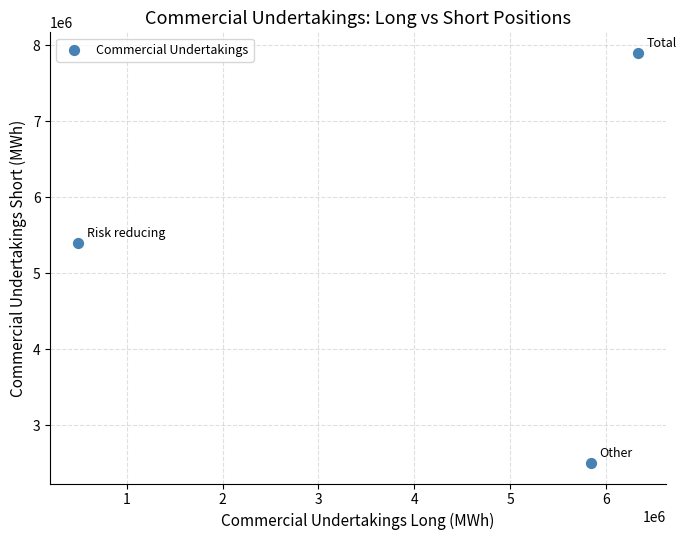

What is the range of X values (max minus min)?

5836558